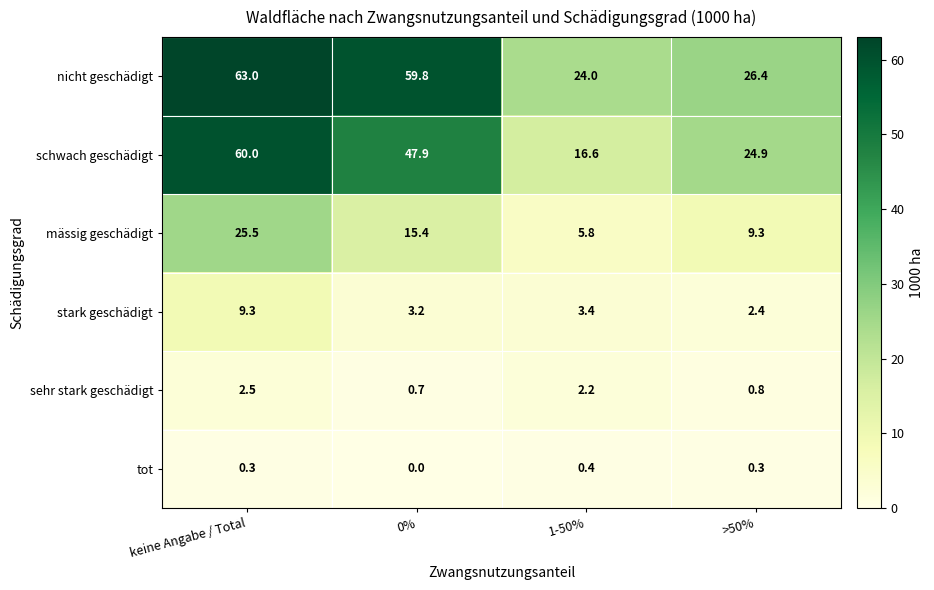

What is the sum of the nicht geschädigt values at 1-50% and keine Angabe / Total?

87.0